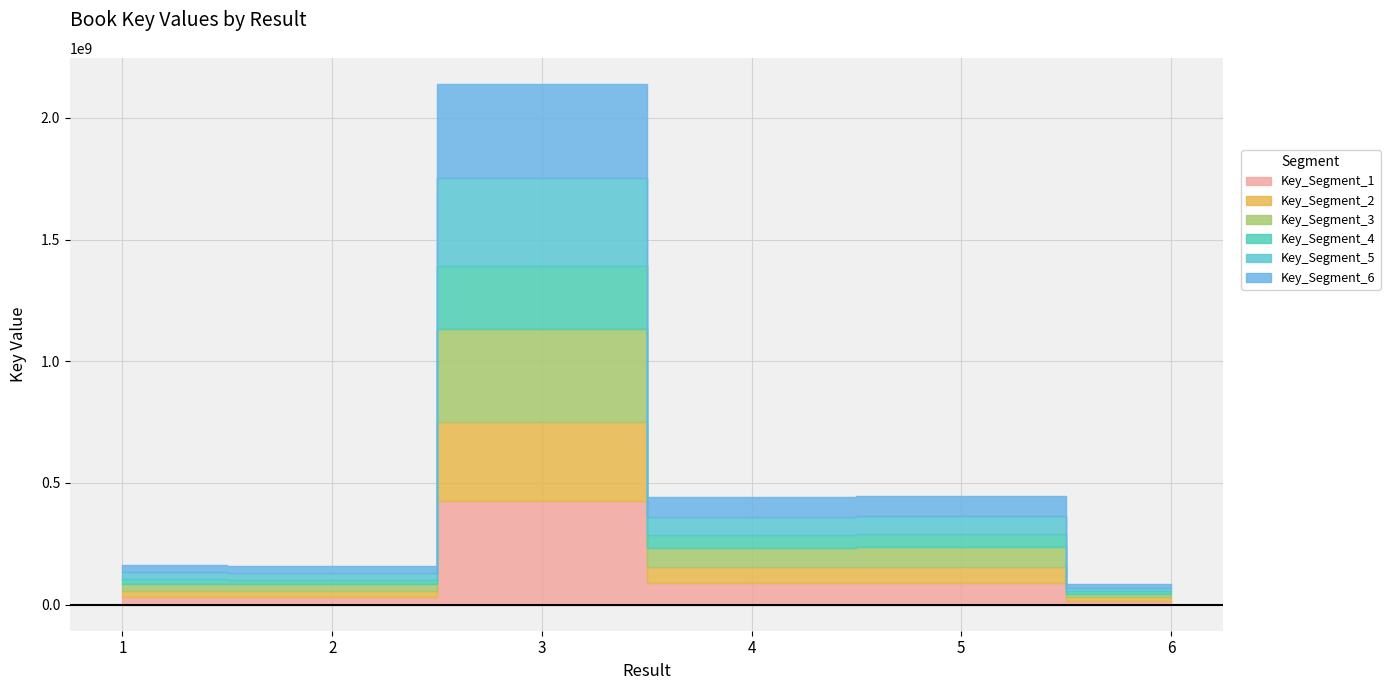

Rank the categories by value from lowest to highest.

6, 2, 1, 4, 5, 3